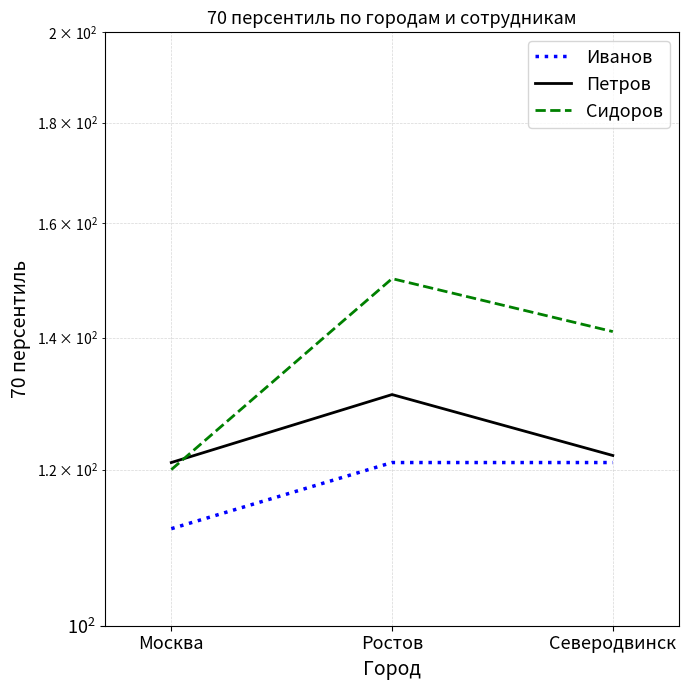

How many series are shown in this chart?

3